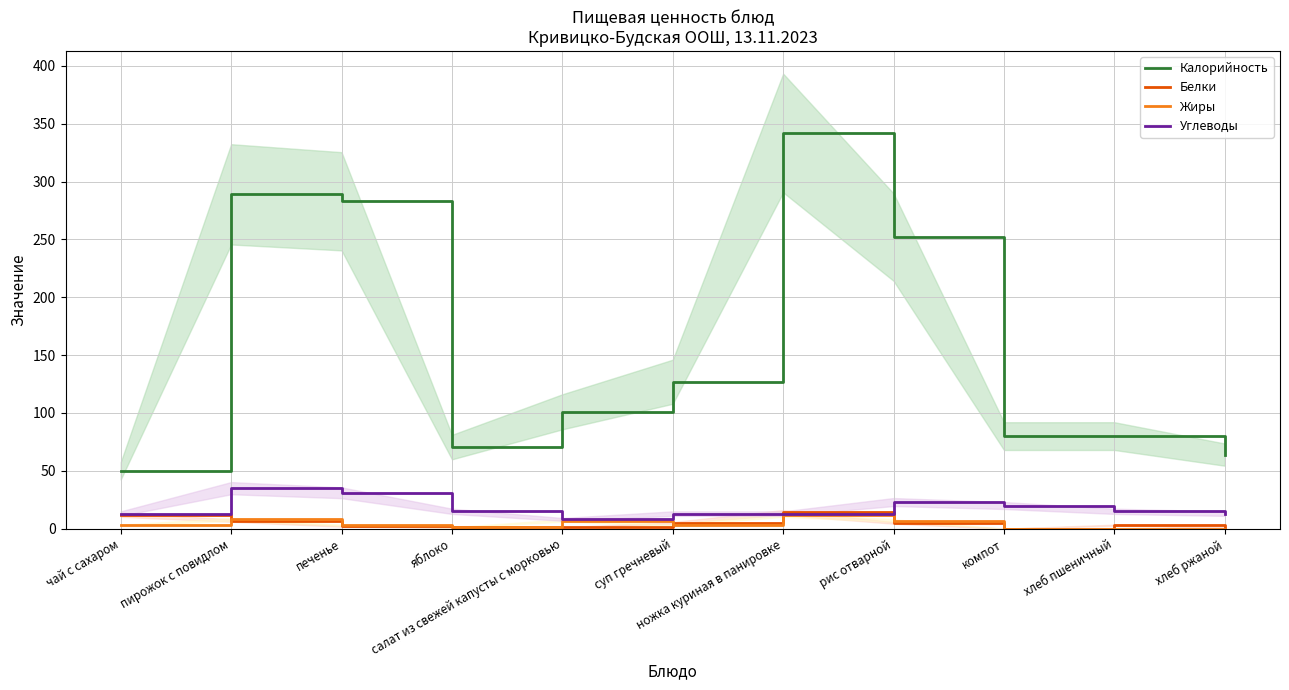

True or false: Углеводы and Жиры intersect in this chart.

False